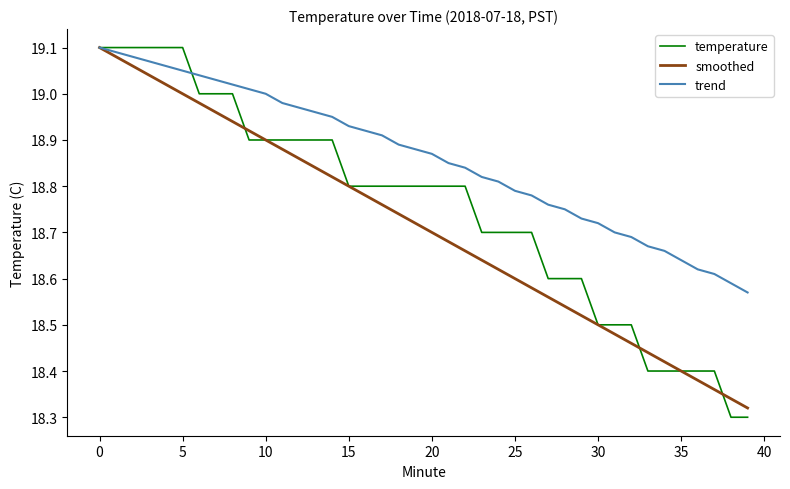

What are all the series names shown in the legend?

temperature, smoothed, trend